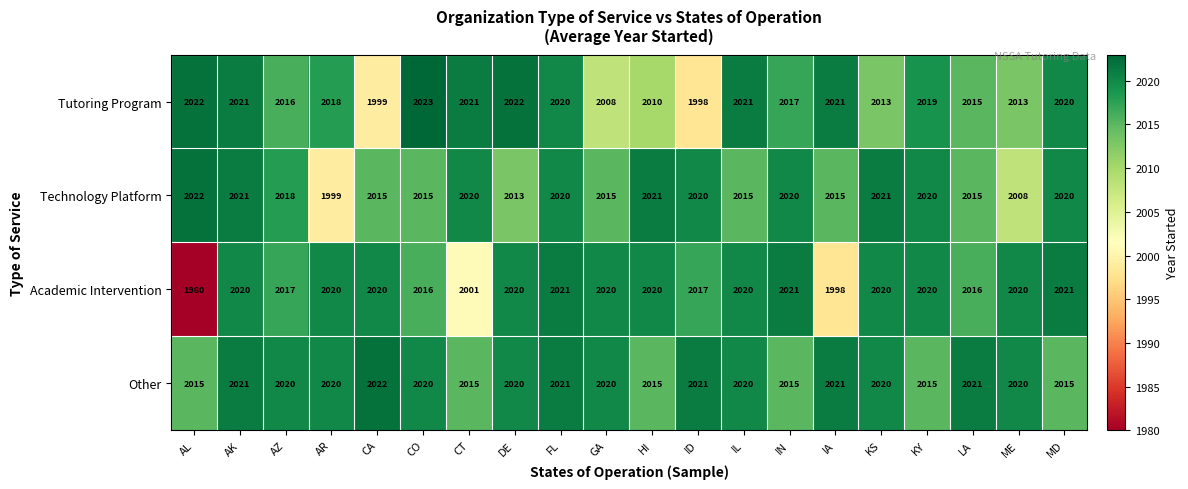

At how many categories does at least one series exceed 2012?

20